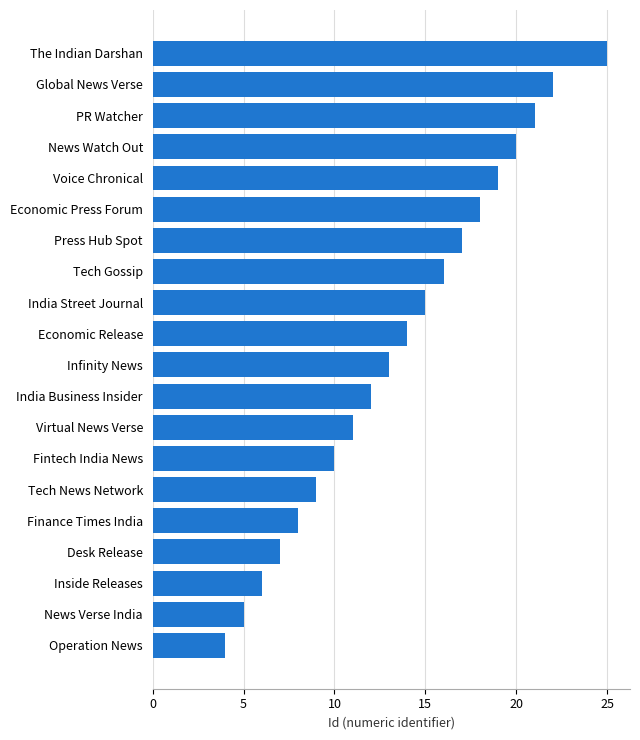

Which category has the highest value across all series?

The Indian Darshan